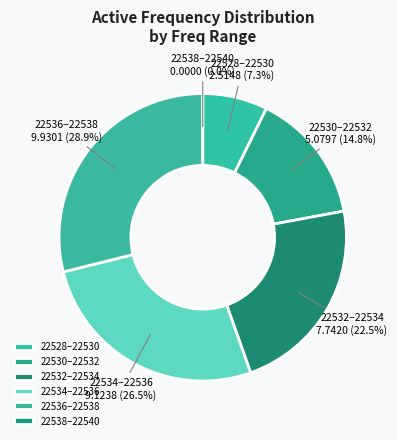

How many slices are in this pie chart?

6